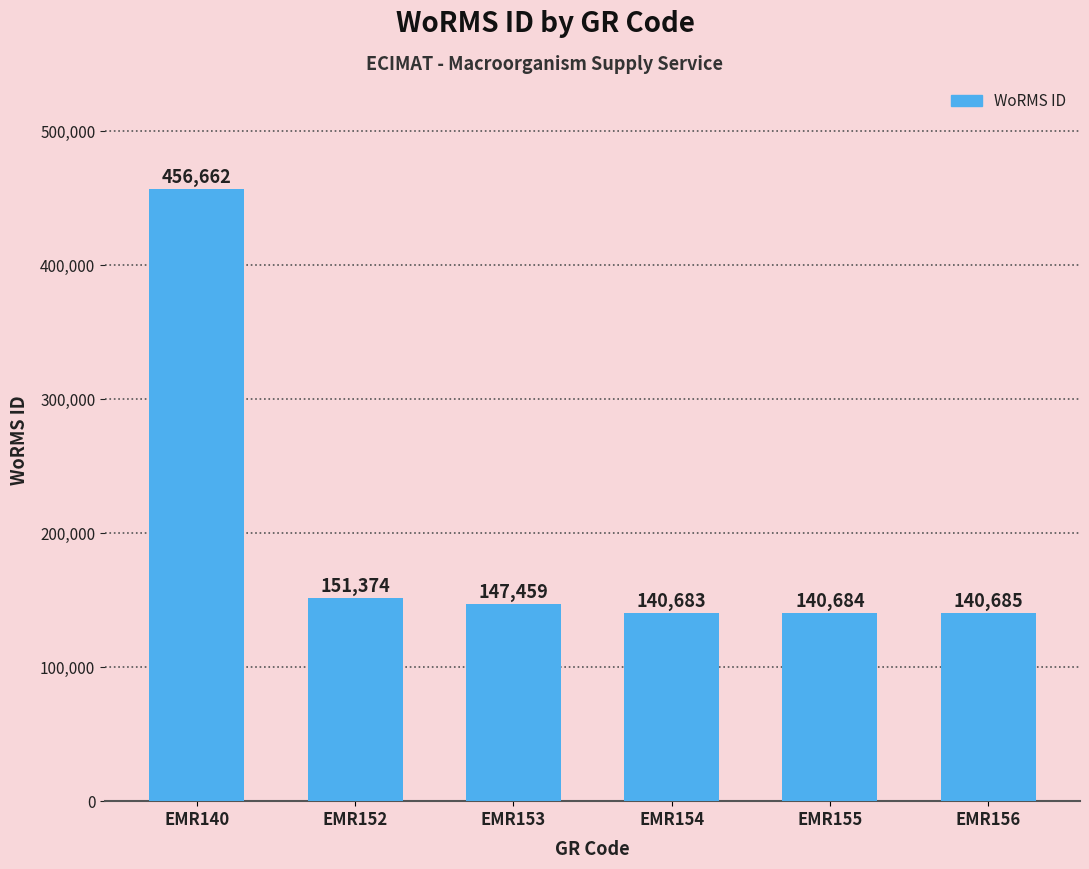

Between EMR156 and EMR154, which is larger?

EMR156